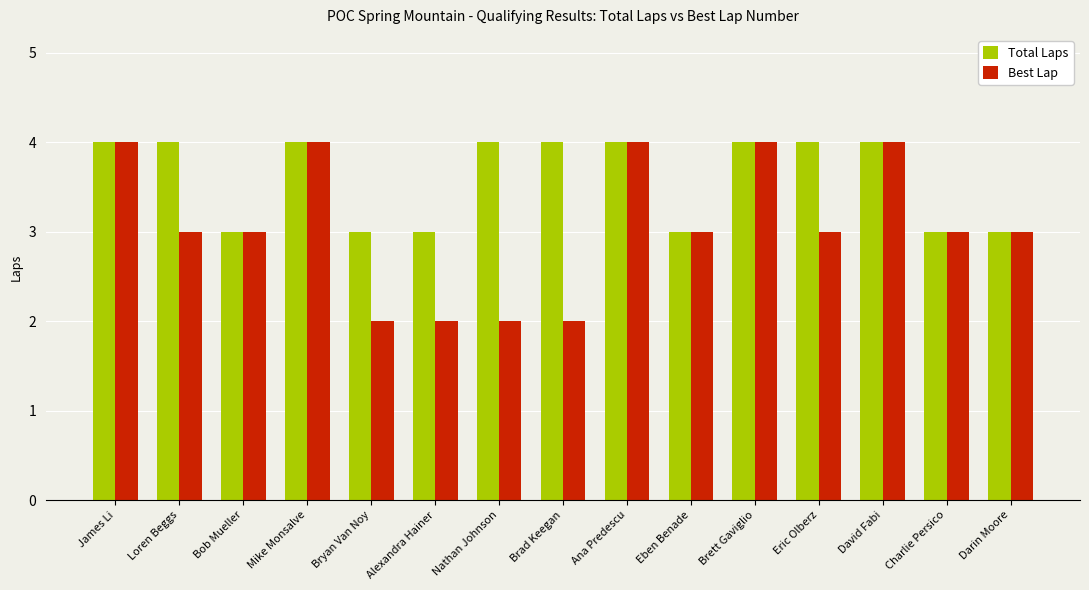

Rank the series at Brad Keegan from highest to lowest value.

Total Laps, Best Lap